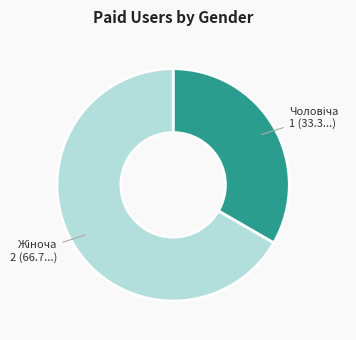

Is there any slice that represents more than half of the pie?

Yes